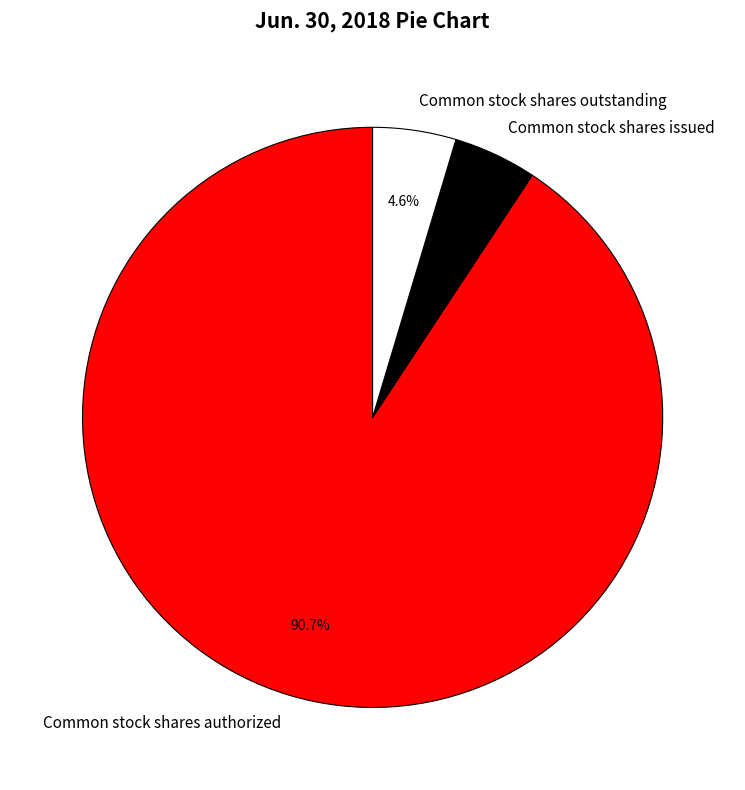

What is the largest slice in the pie chart?

Common stock shares authorized